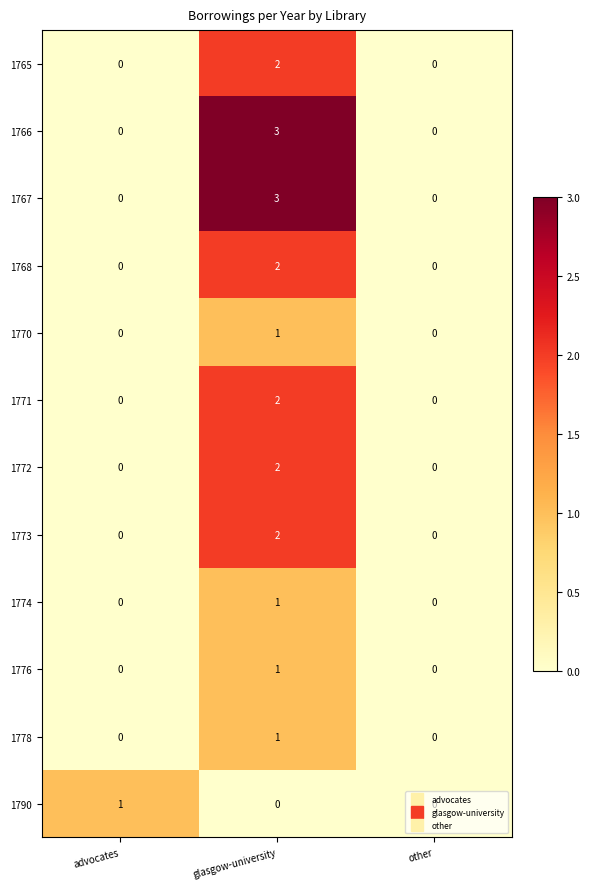

What is the difference between the highest and lowest values at glasgow-university?

3